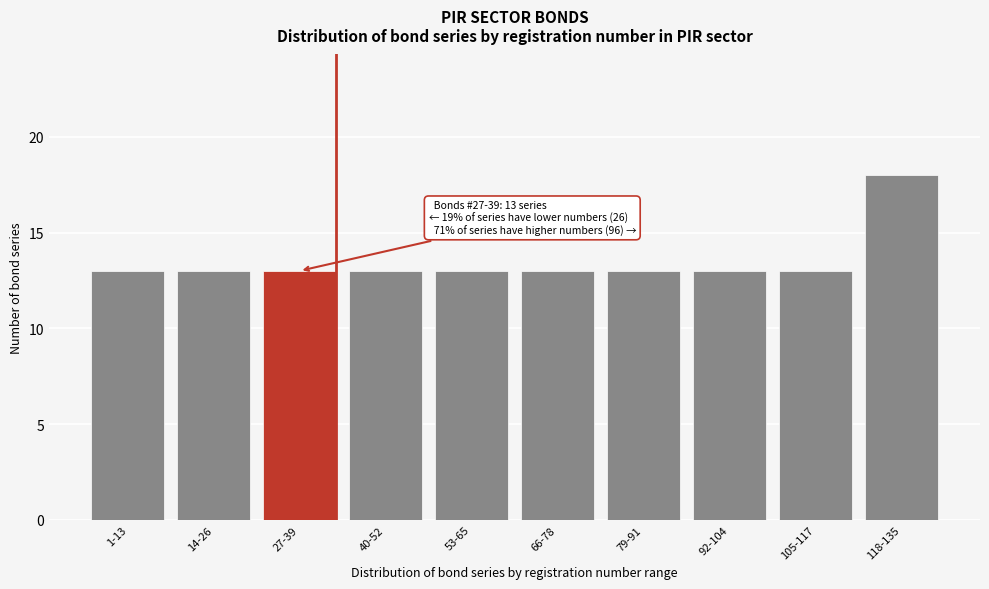

Reading right to left, extract all data points from this chart.

18	13	13	13	13	13	13	13	13	13